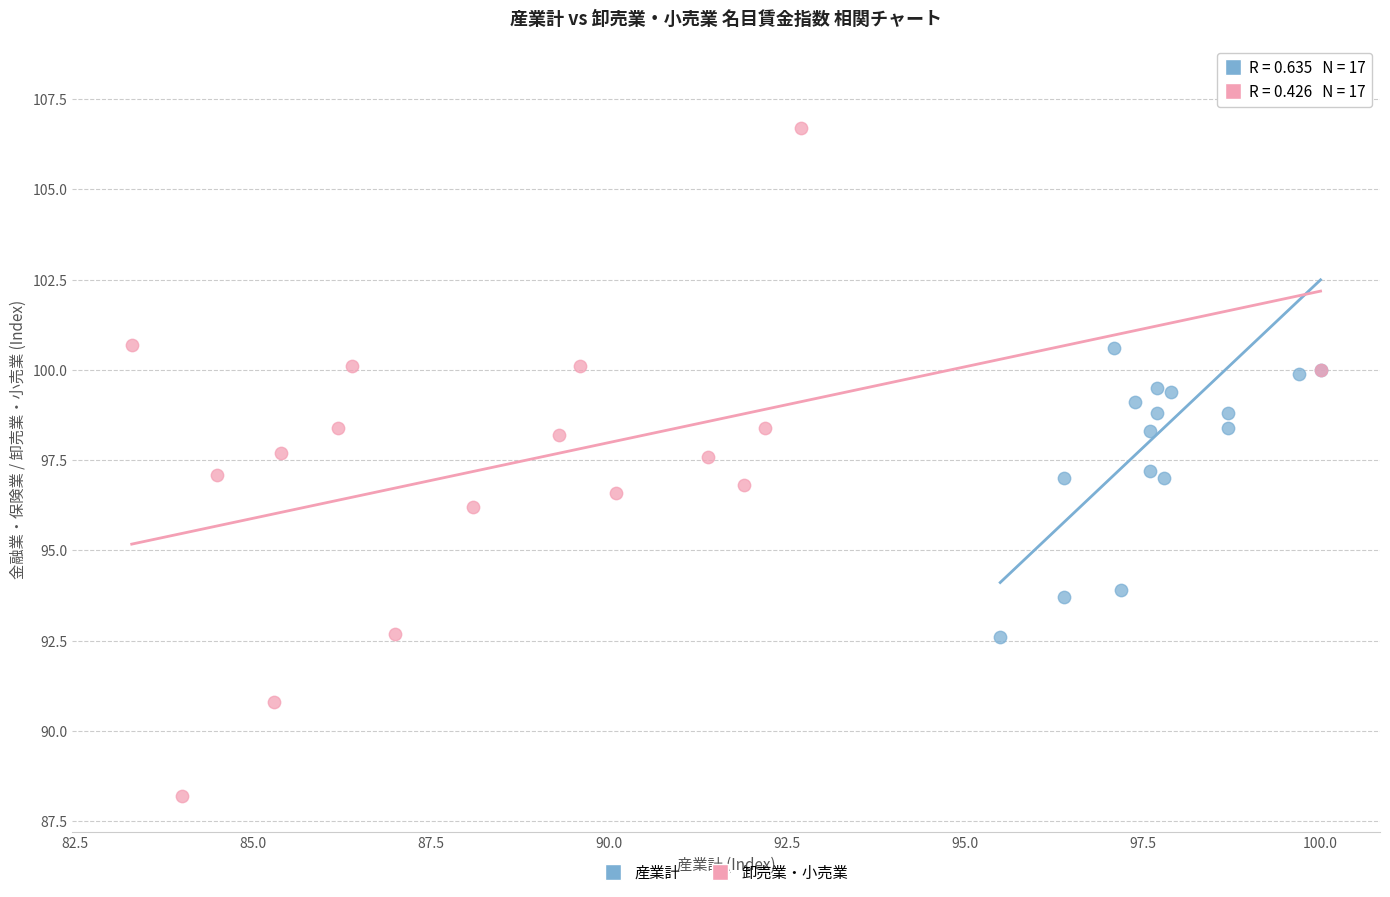

What are all the series names shown in the legend?

産業計, 卸売業・小売業